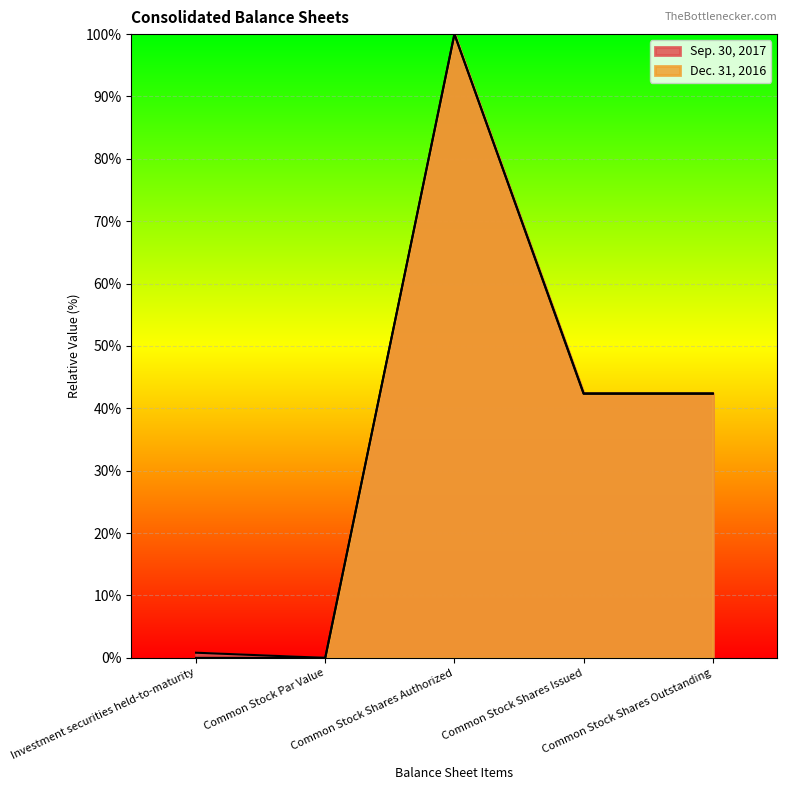

True or false: Sep. 30, 2017 has more than 1 points higher than both neighbors.

False